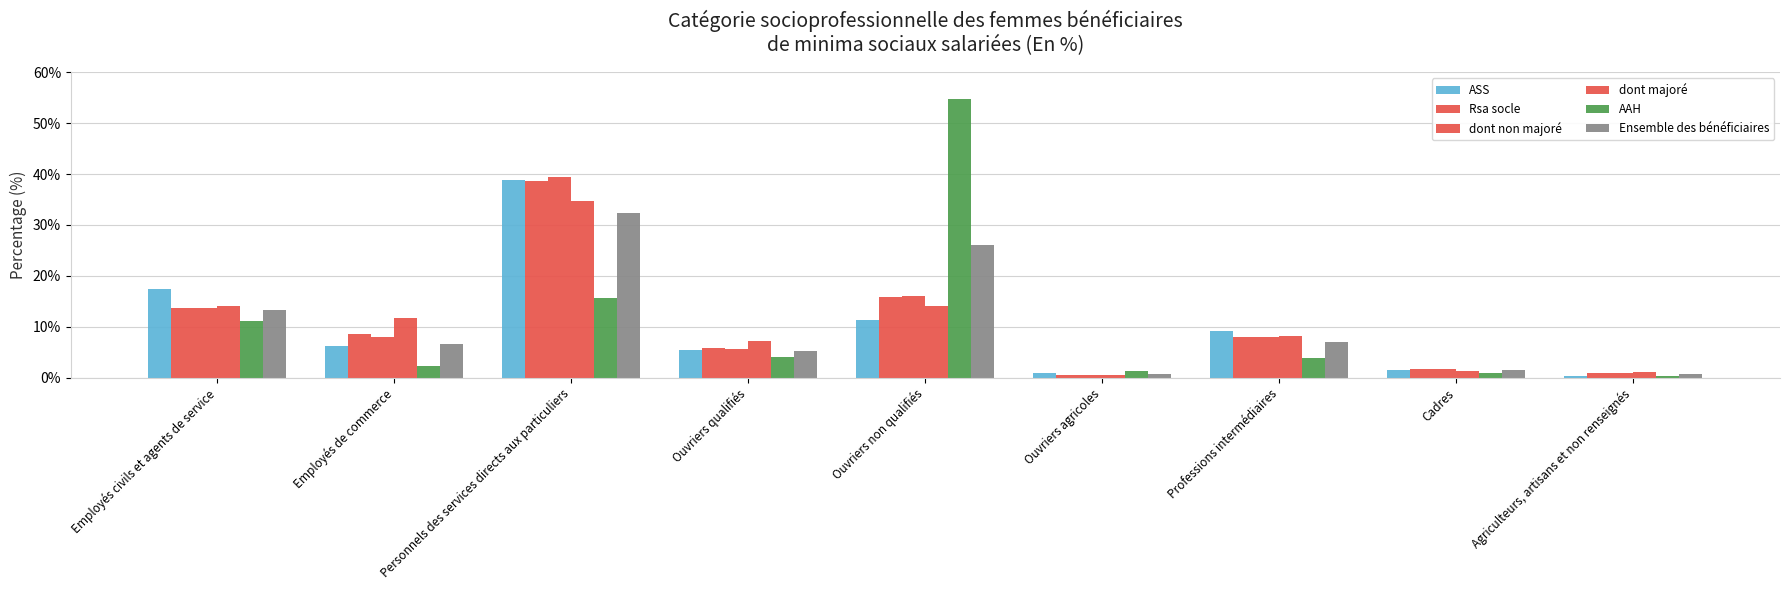

Reading left to right, transcribe all the data shown in this chart.

ASS: 17.4	6.2	38.8	5.5	11.2	0.9	9.1	1.4	0.3
Rsa socle: 13.7	8.5	38.7	5.8	15.7	0.5	7.9	1.6	0.9
dont non majoré: 13.6	7.9	39.4	5.5	16.1	0.5	7.9	1.7	0.9
dont majoré: 14.1	11.7	34.8	7.1	14.0	0.4	8.2	1.2	1.0
AAH: 11.2	2.2	15.6	4.0	54.7	1.2	3.9	0.8	0.3
Ensemble des bénéficiaires: 13.4	6.5	32.3	5.2	26.0	0.7	7.0	1.4	0.7